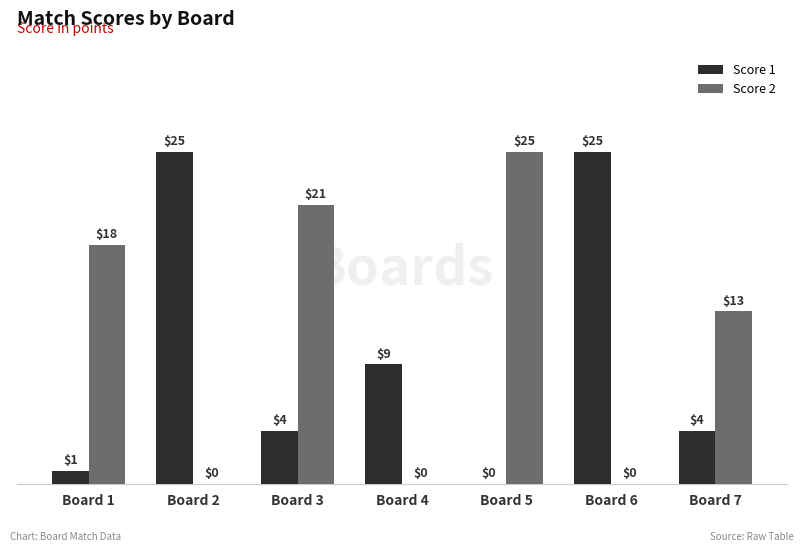

Which series has the largest total across all categories?

Score 2